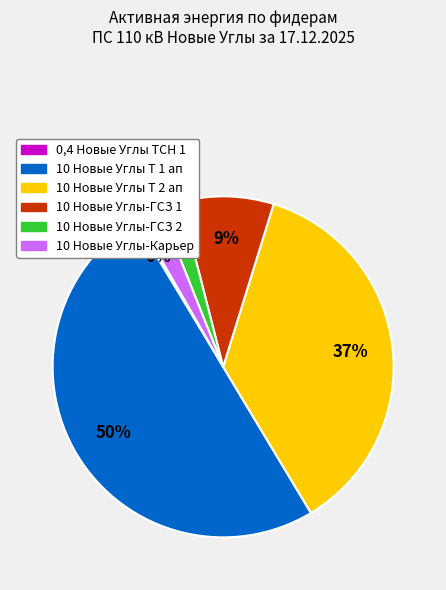

How many segments does this pie chart have?

6